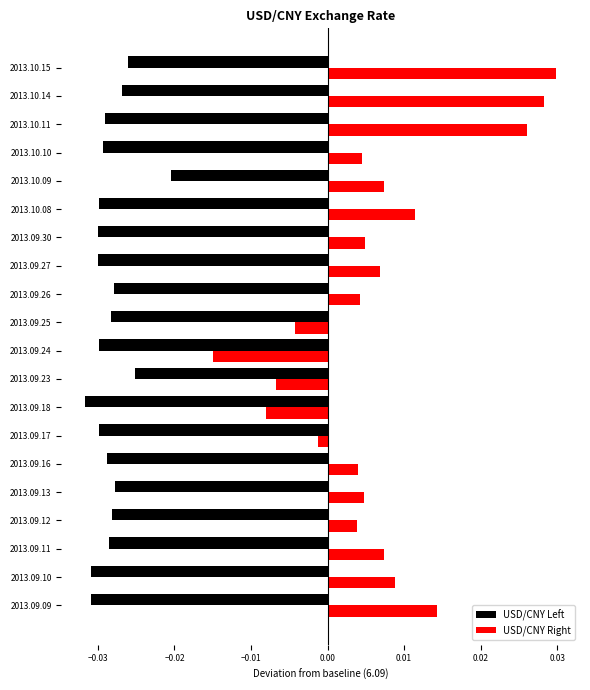

Is the value of USD/CNY Left at 2013.09.23 greater than the value of USD/CNY Right at 2013.09.13?

No